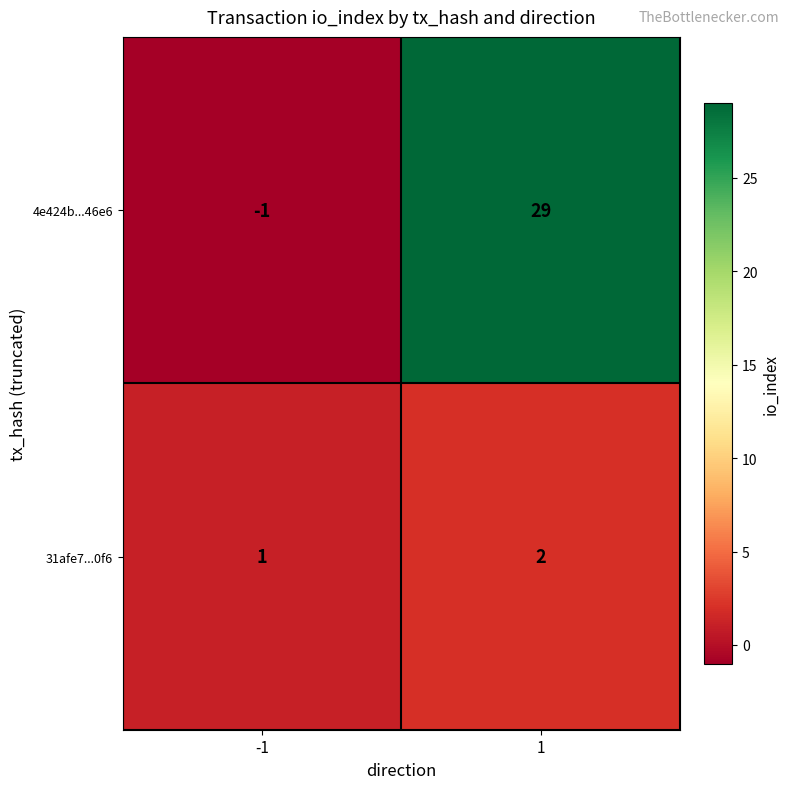

How many distinct data groups are displayed?

2